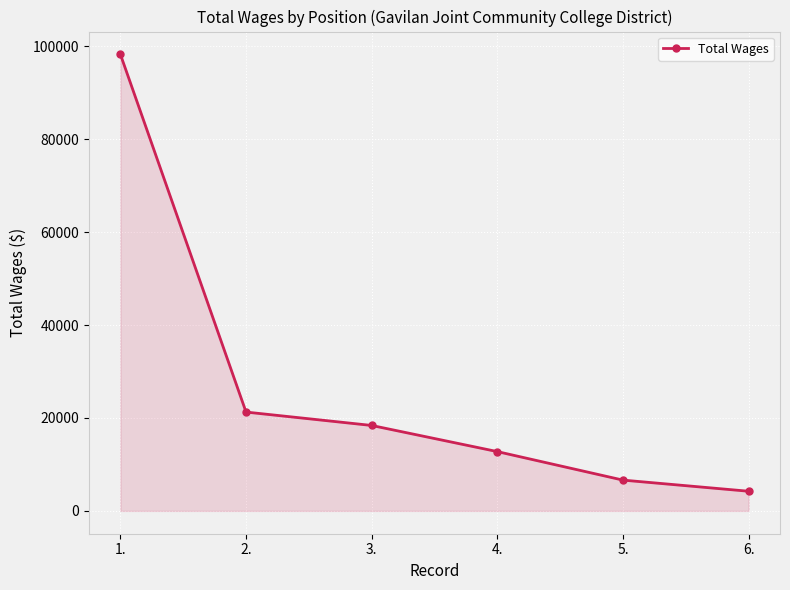

Which label corresponds to the smallest value in the chart?

6.